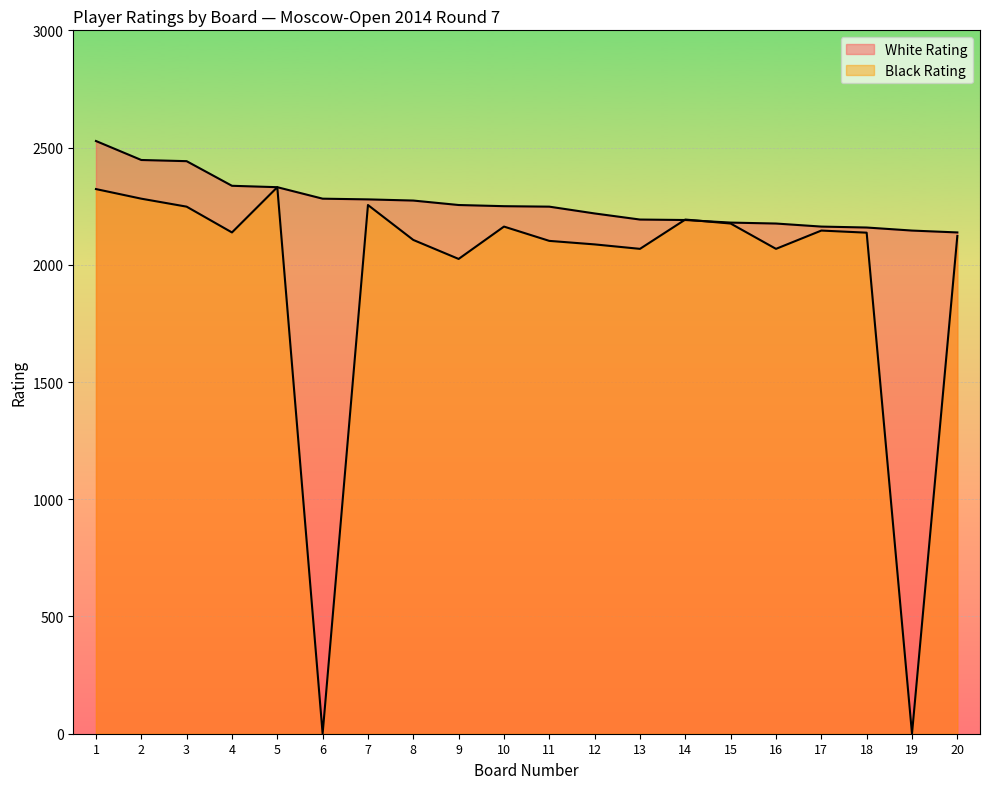

In Black Rating, how many points are higher than both neighbors (excluding endpoints)?

5